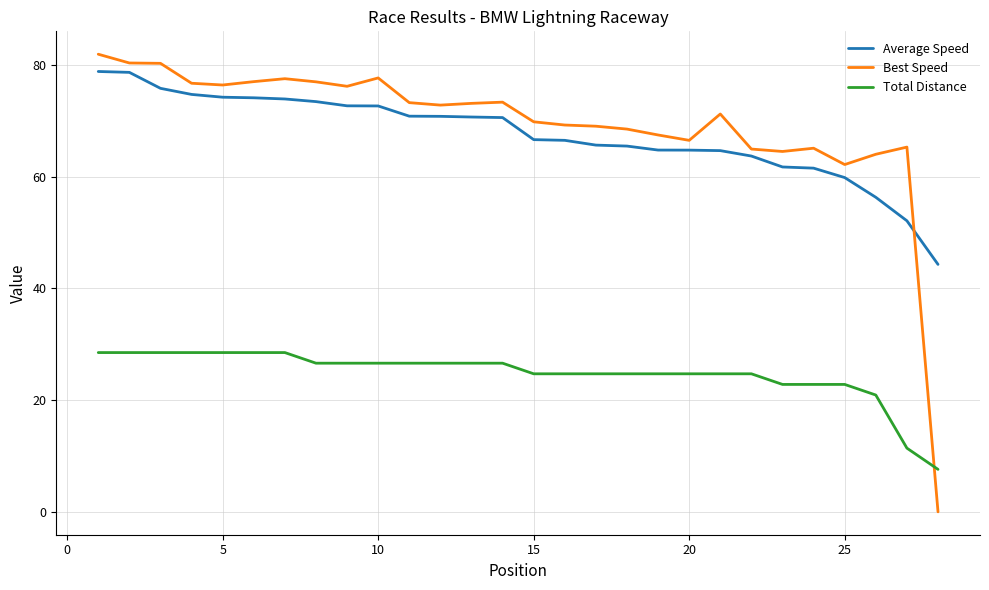

Which series ends up on top after the final intersection of Best Speed and Total Distance?

Total Distance